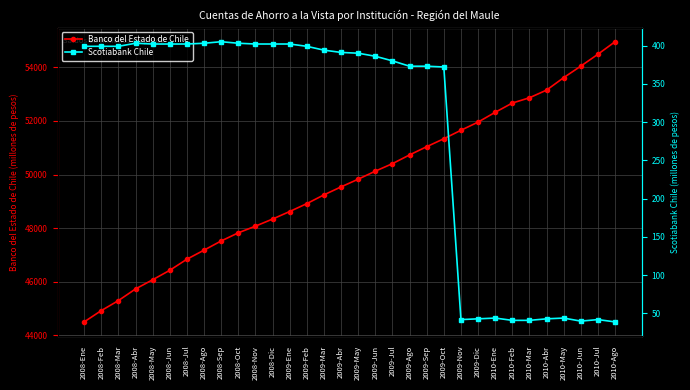

Where is the first local maximum for Scotiabank Chile?

2008-Abr